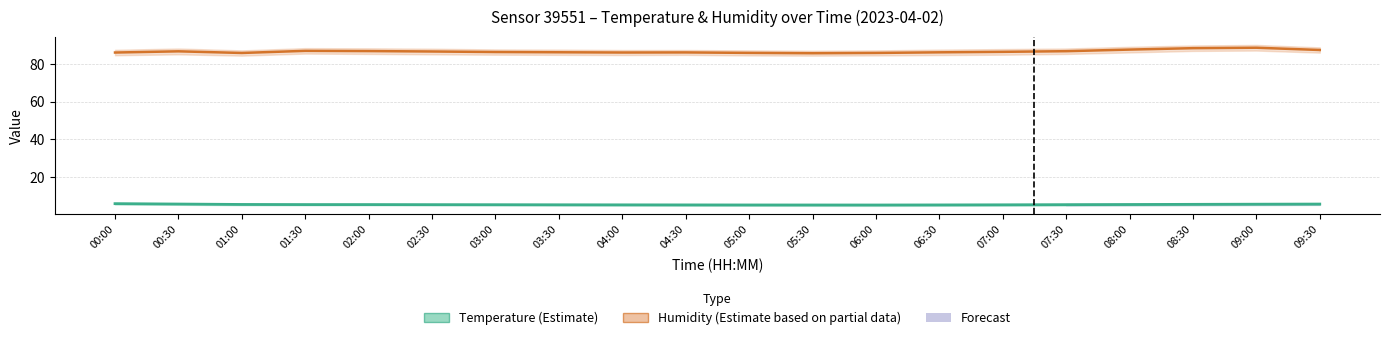

What is the sum of the Temperature (°C) values at 09:30 and 09:00?

11.3